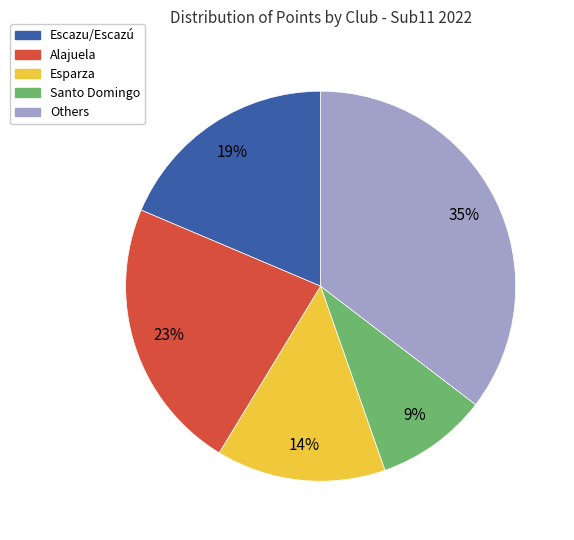

To the nearest percent, what is the difference between the largest and smallest slice percentages?

26%